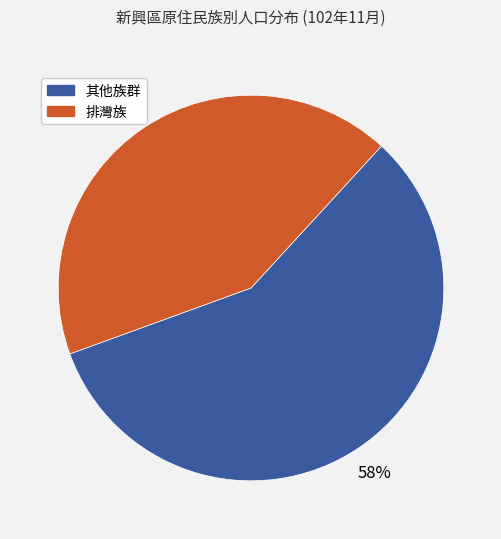

Count the number of slices in the pie.

2